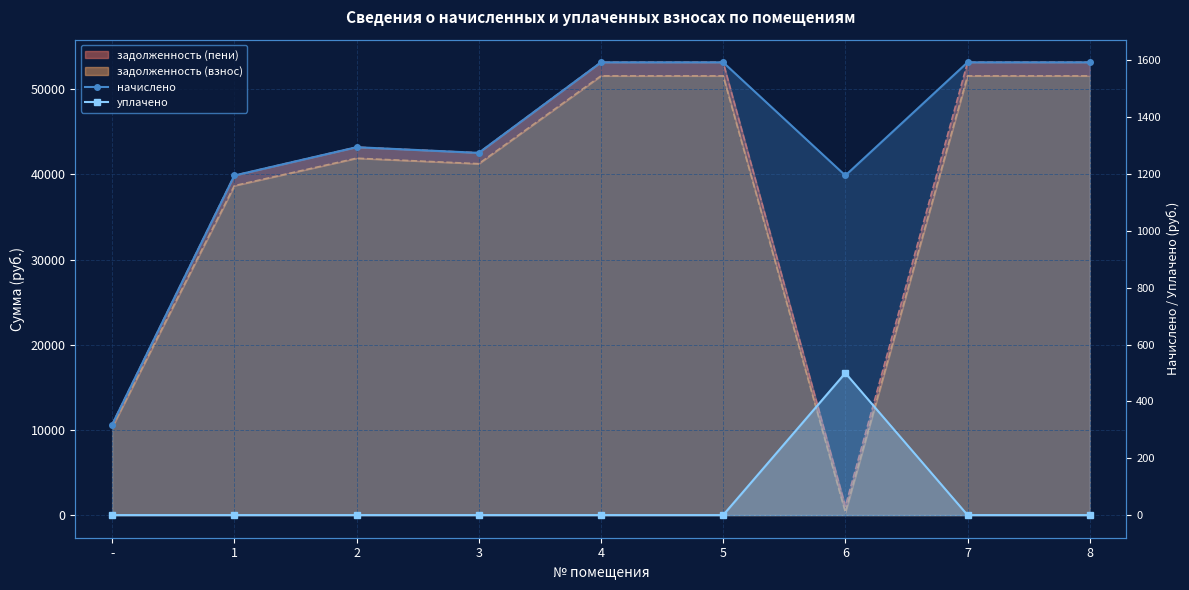

True or false: начислено has a value of 1294.8 at 2.

True